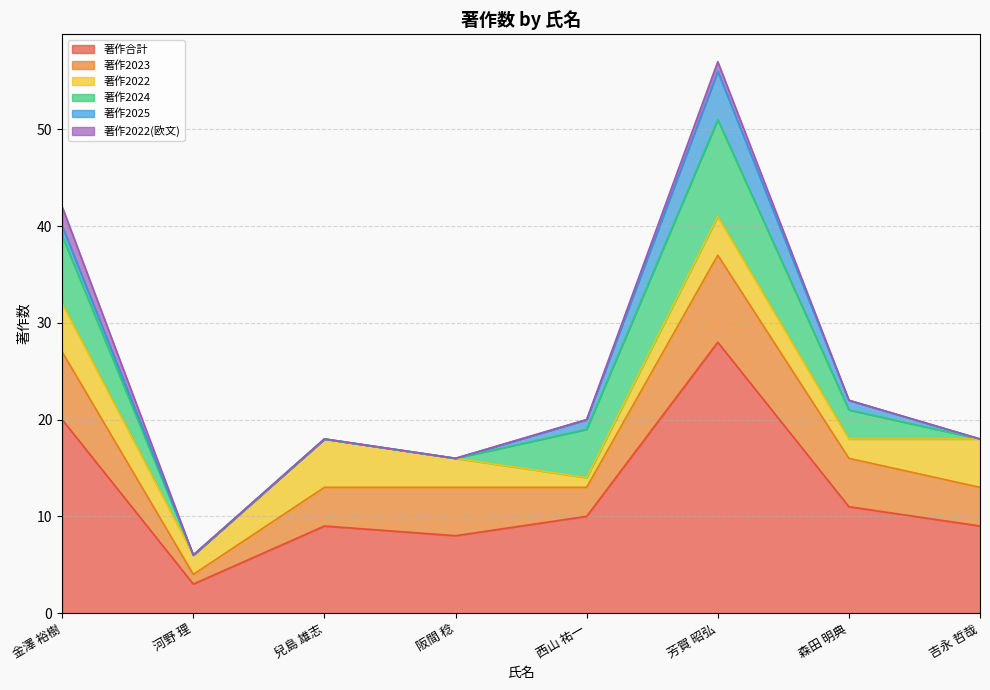

What position from the left is 吉永 哲哉?

8